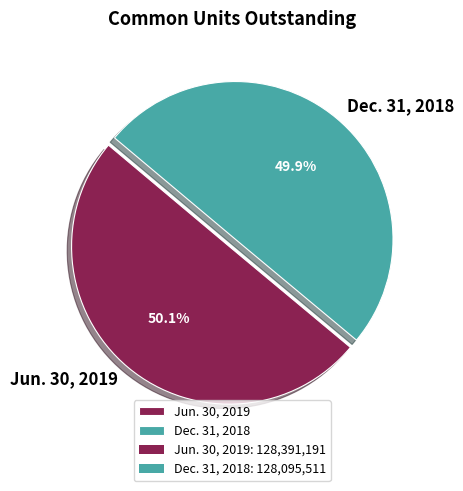

Combined, do Jun. 30, 2019 and Dec. 31, 2018 account for over 50%?

Yes